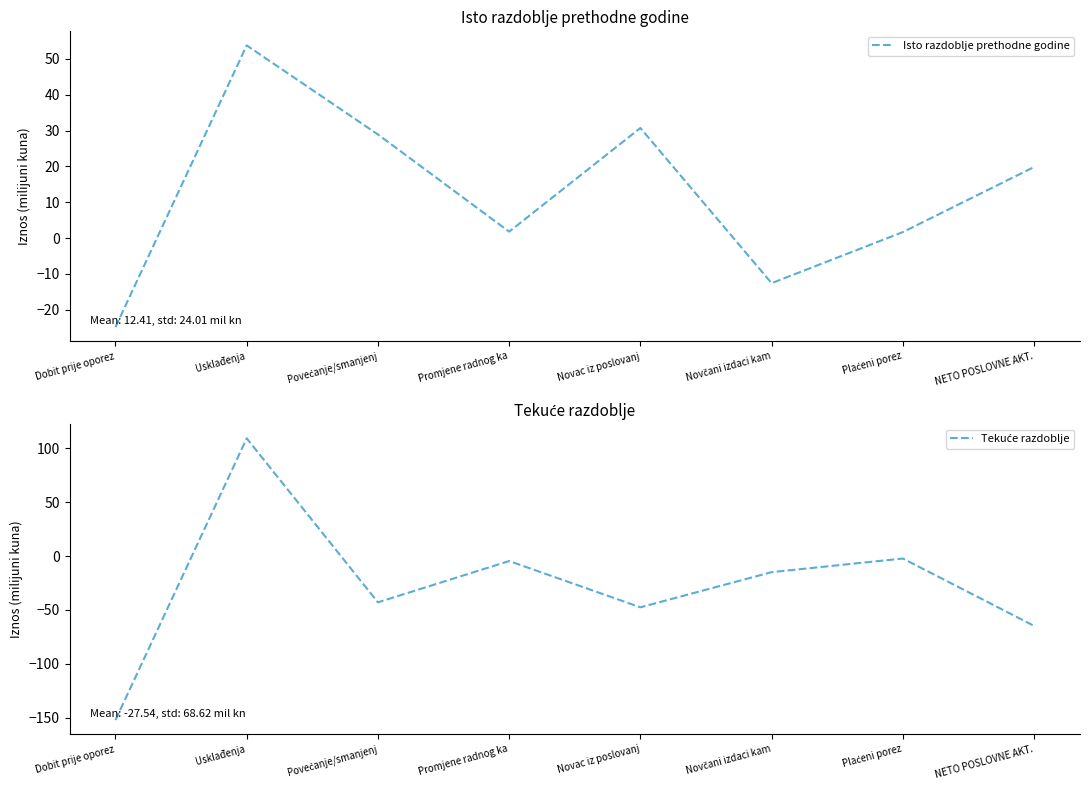

Count the number of categories in the chart.

8